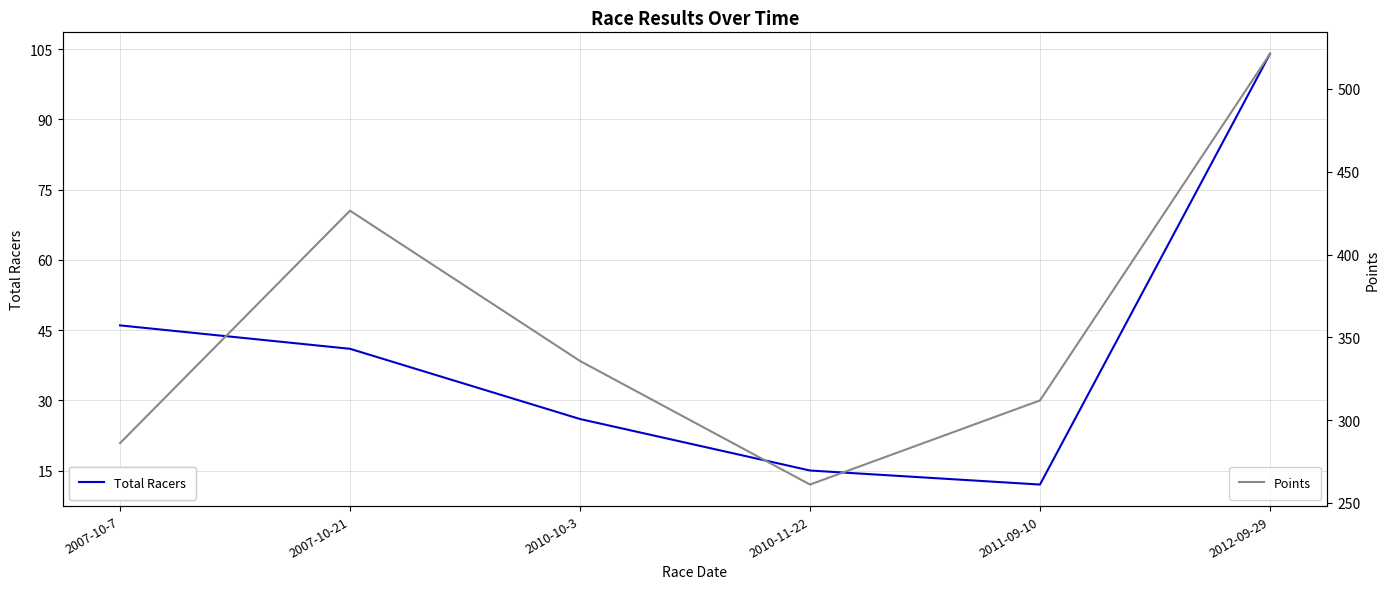

True or false: Total Racers and Points intersect in this chart.

False